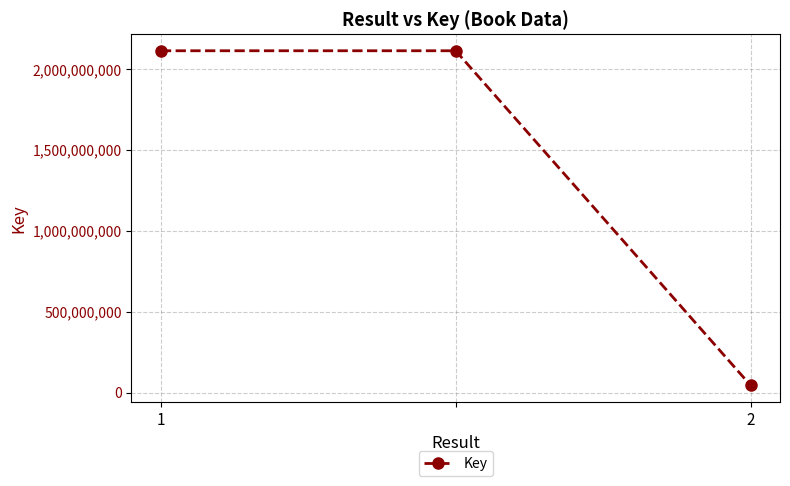

What is the greatest value displayed?

2113096910